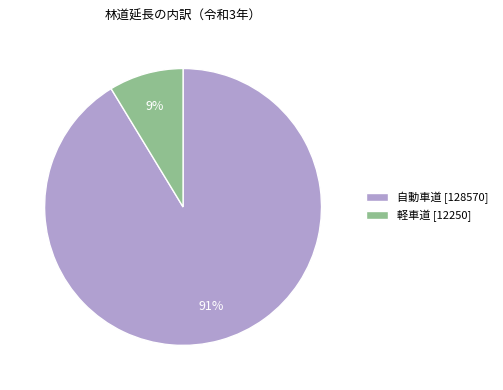

Combined, do 自動車道 [128570] and 軽車道 [12250] account for over 50%?

Yes